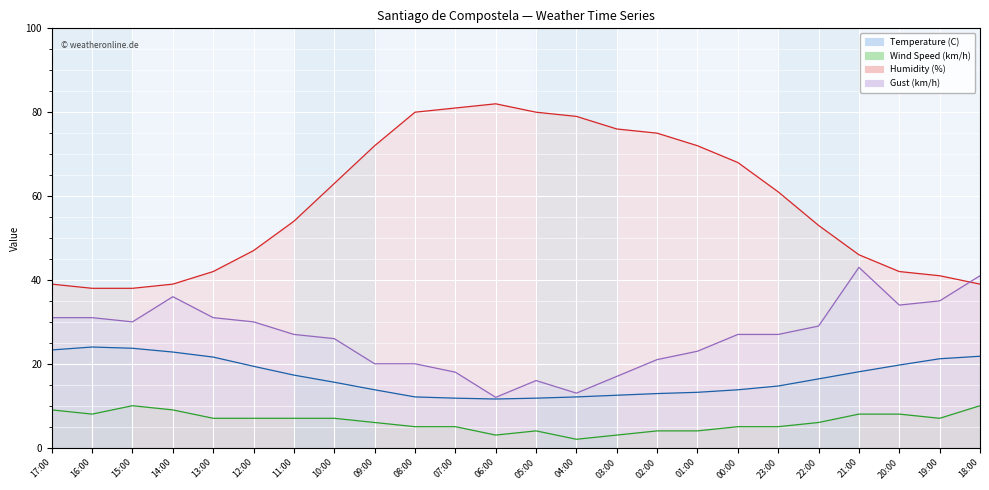

In Temperature (C), how many points are lower than both neighbors (excluding endpoints)?

1